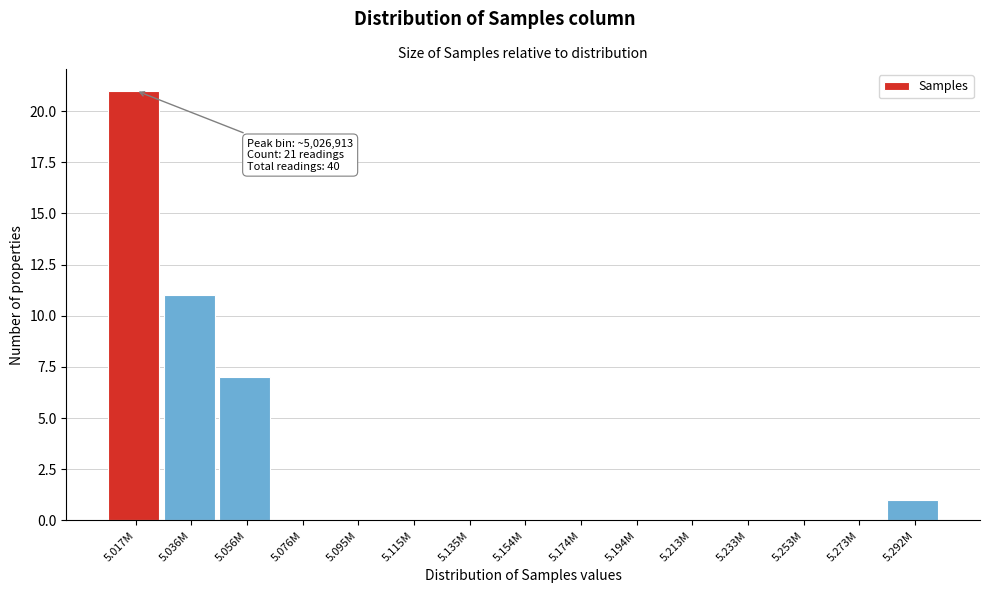

Reading left to right, transcribe all the data shown in this chart.

5.017M=21	5.036M=11	5.056M=7	5.076M=0	5.095M=0	5.115M=0	5.135M=0	5.154M=0	5.174M=0	5.194M=0	5.213M=0	5.233M=0	5.253M=0	5.273M=0	5.292M=1